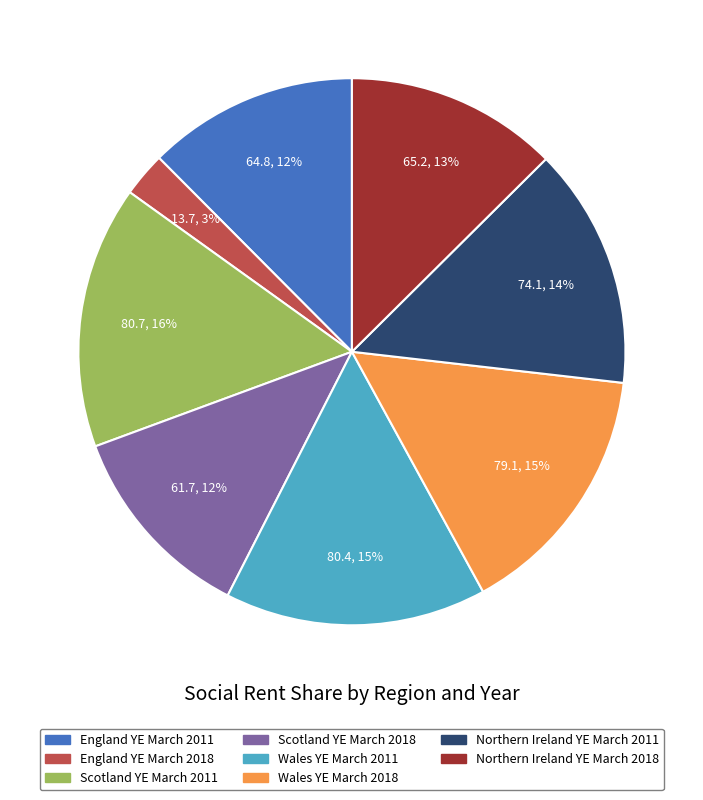

What is the smallest slice in the pie chart?

England YE March 2018